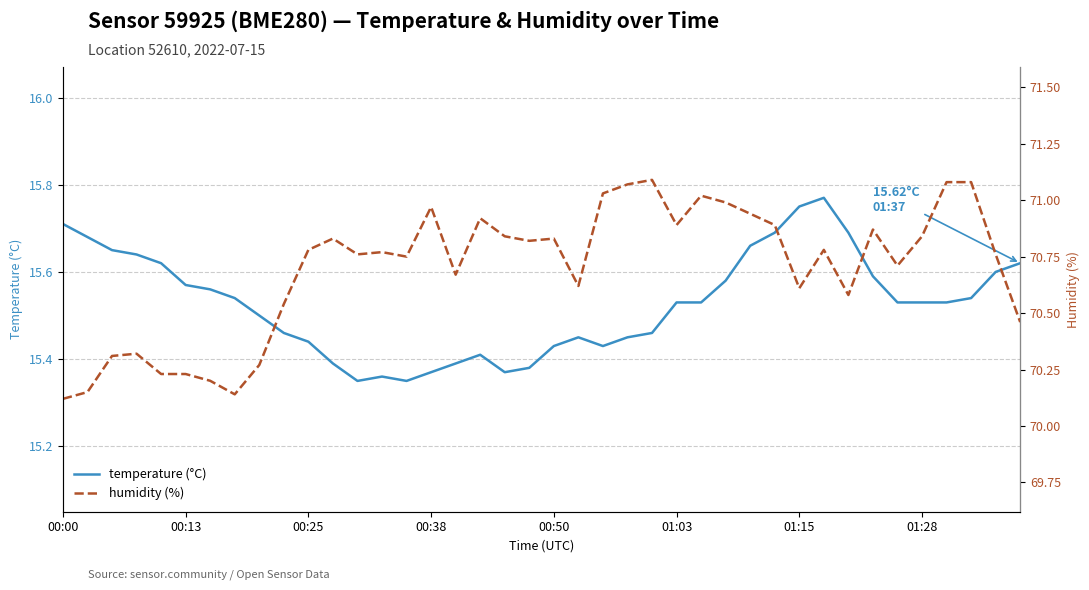

Is it true that humidity (%) equals 44.5 at 37?

False